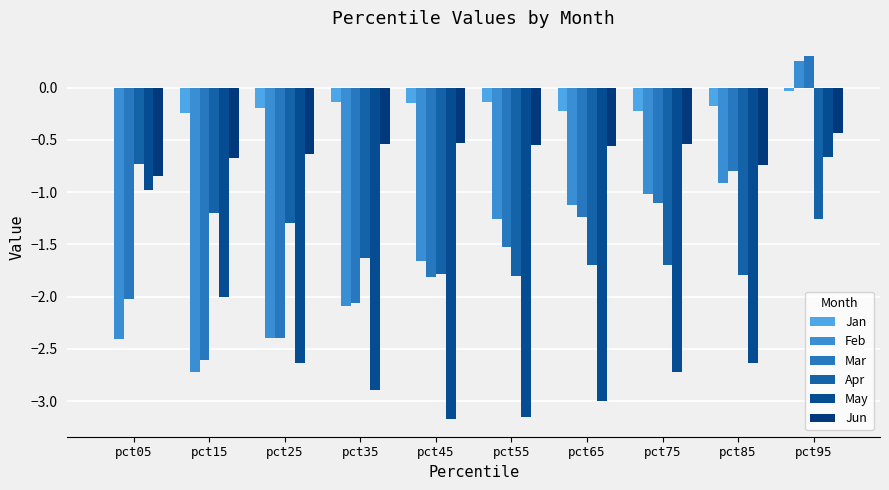

The value of Apr at pct05 is -0.3. True or false?

False